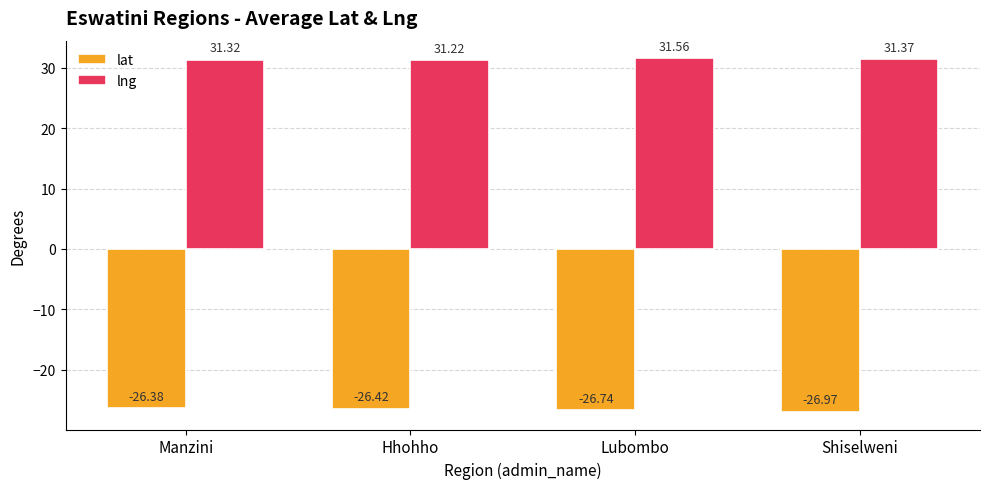

Are the bars grouped side by side (vs. stacked)?

Yes